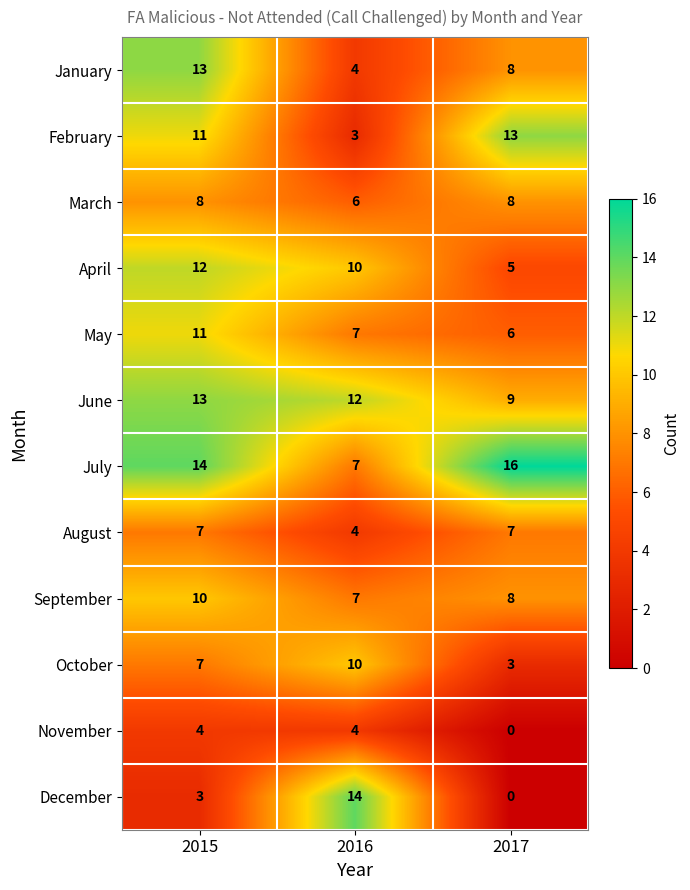

What is the average value of the November series?

3